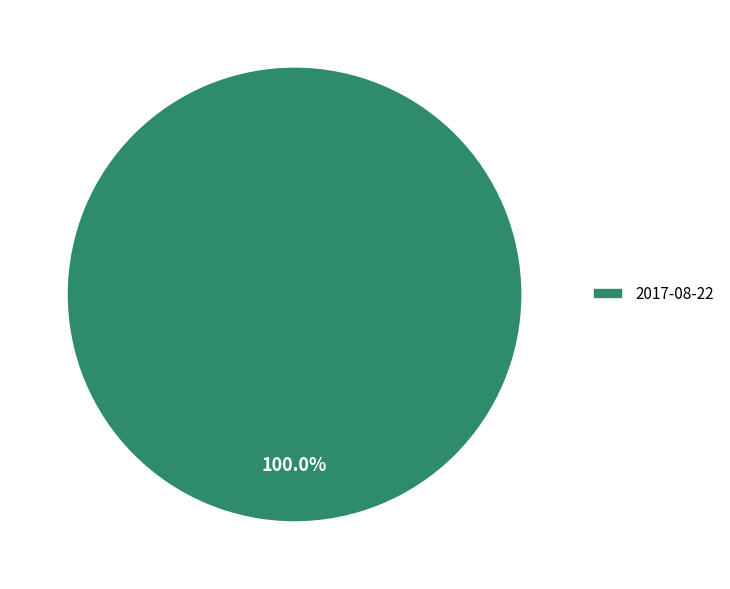

Rank the categories by value from lowest to highest.

2017-08-22